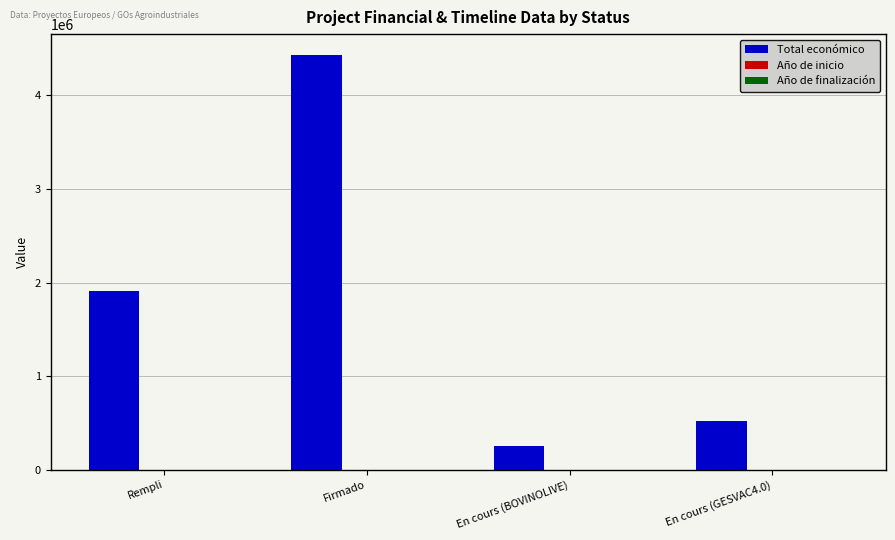

At which category does the chart reach its peak across all series?

Firmado